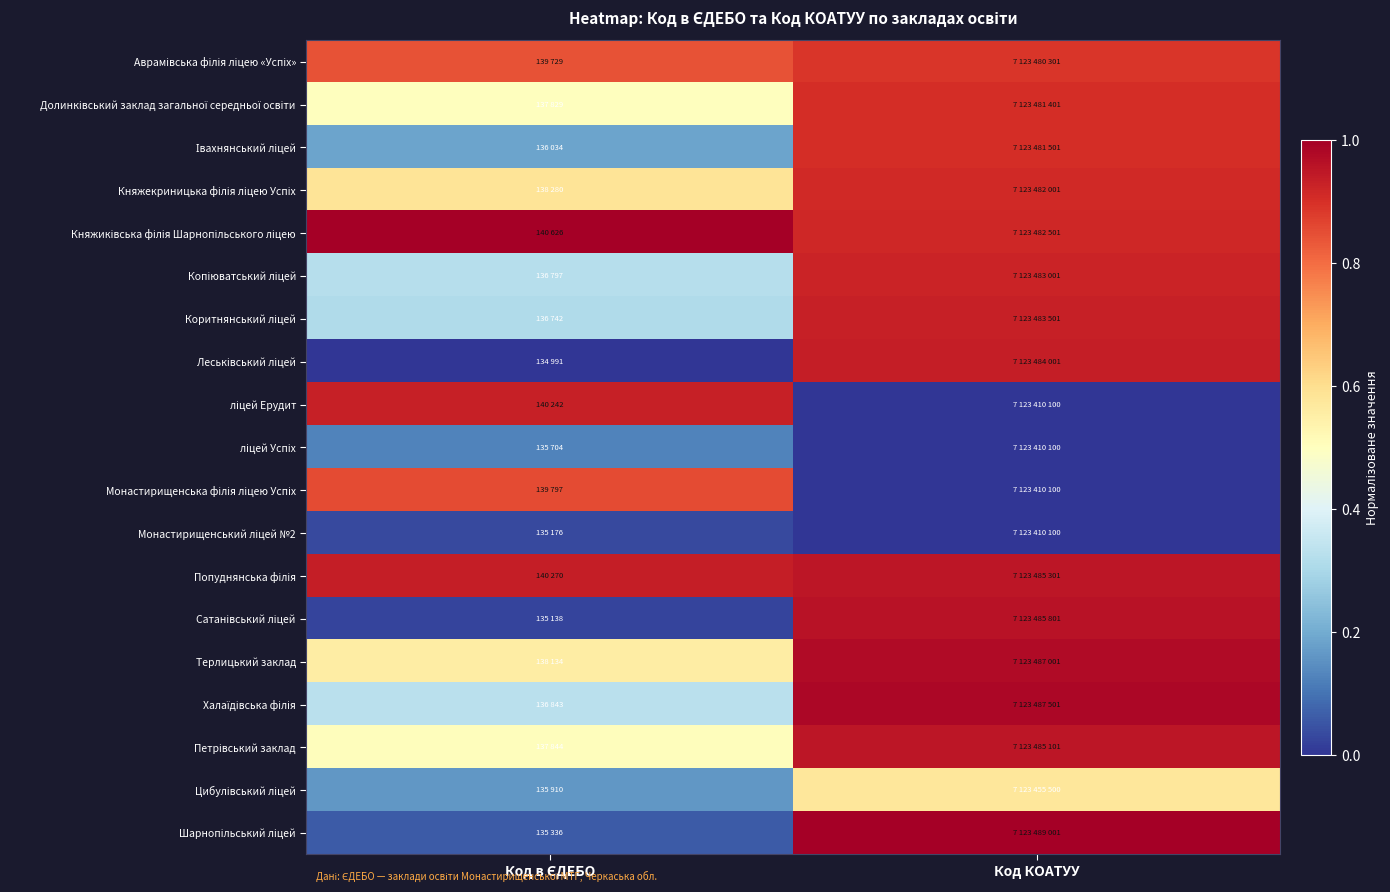

At which category is the sum across all series the highest?

Код КОАТУУ